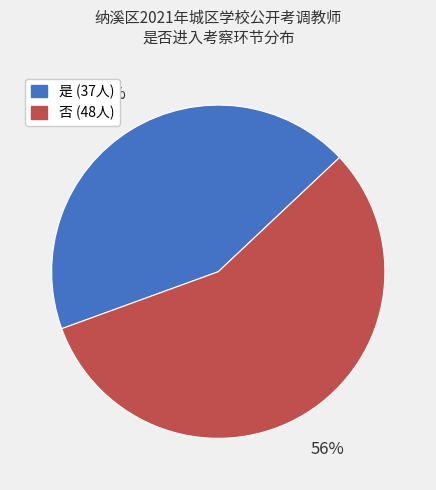

What percentage is the 是 slice, to the nearest percent?

44%